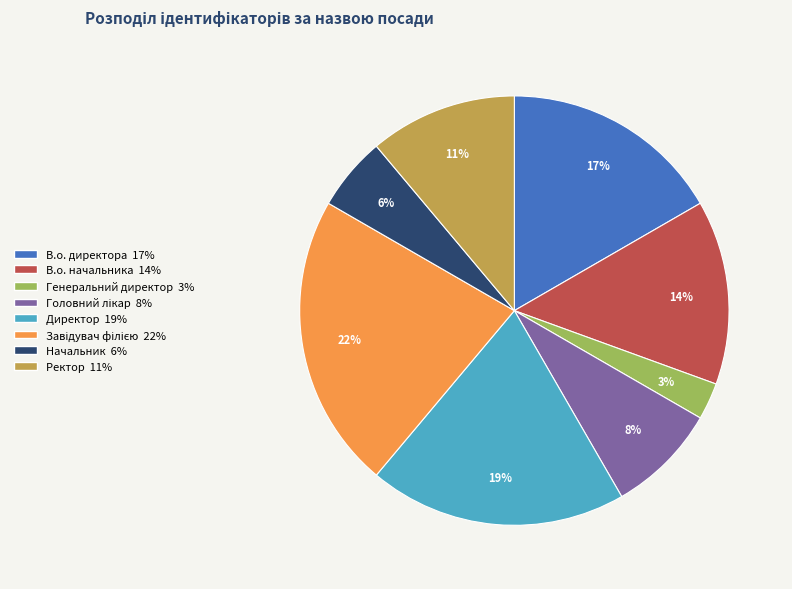

Does any single category account for the majority?

No